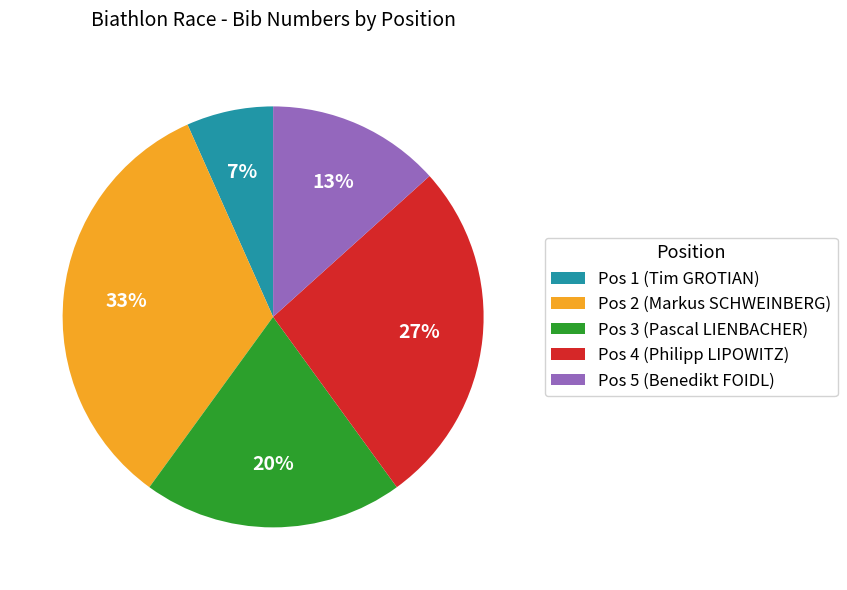

To the nearest percent, what is the combined percentage of Pos 4 (Philipp LIPOWITZ) and Pos 2 (Markus SCHWEINBERG)?

60%